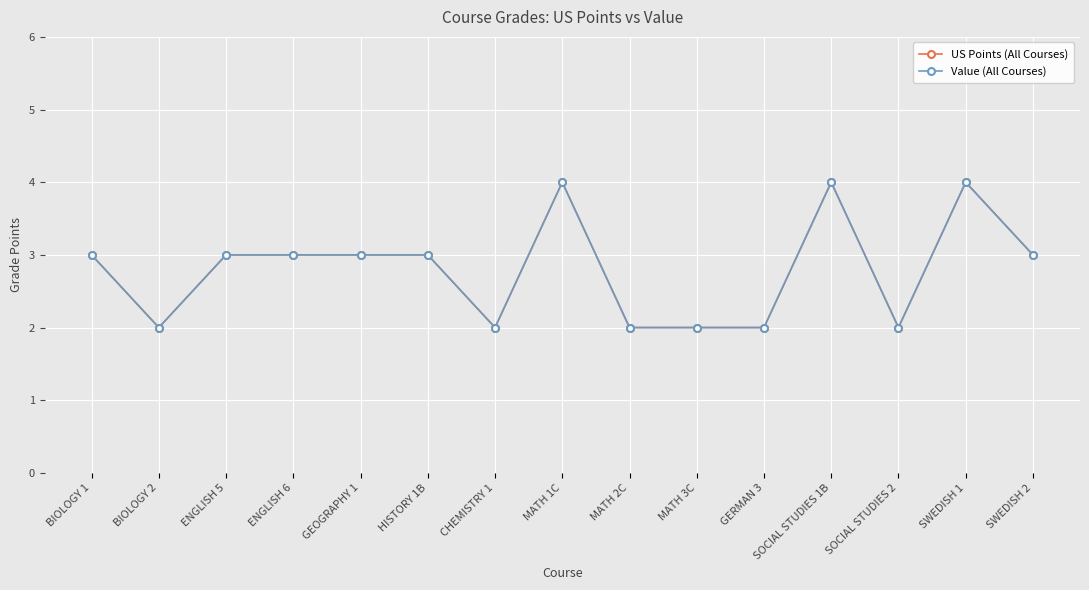

How many lines are shown in the chart?

2